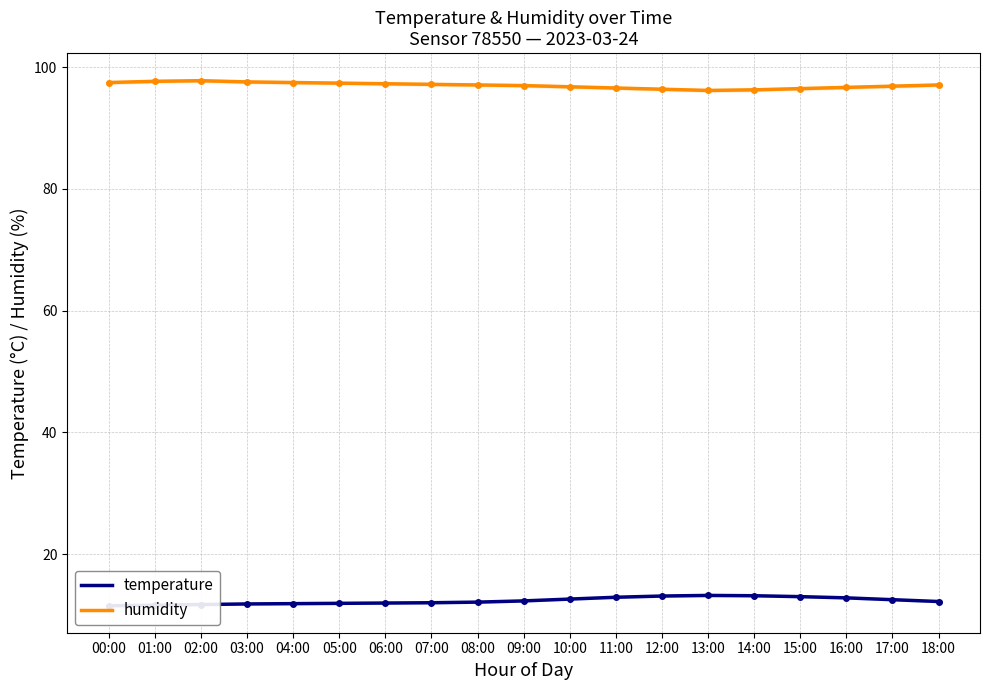

What is the value of the temperature point at the 5th from the left?

11.8